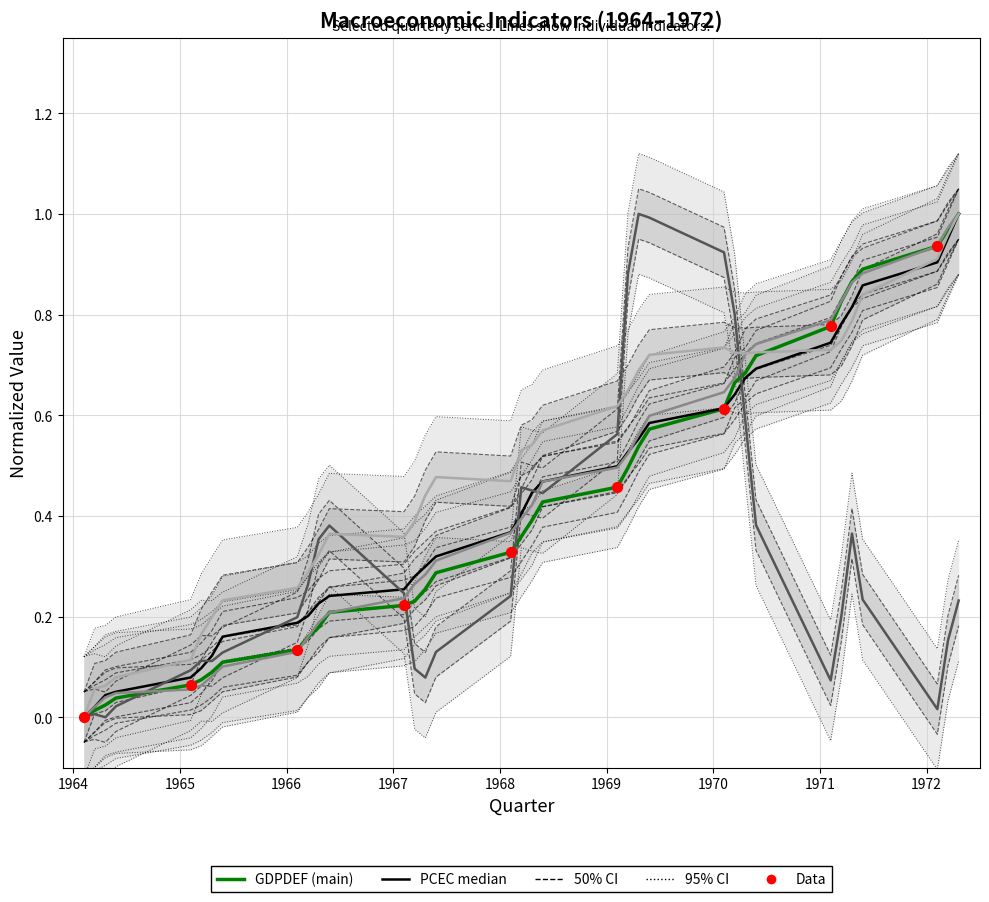

At how many categories does at least one series exceed 0?

35